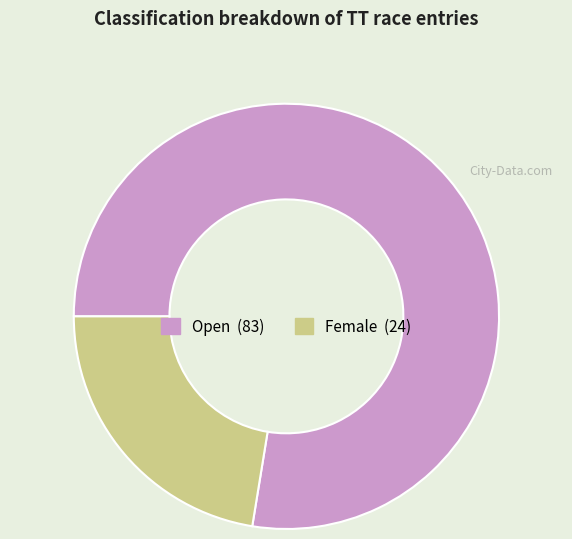

Is the sum of Female and Open greater than half?

Yes